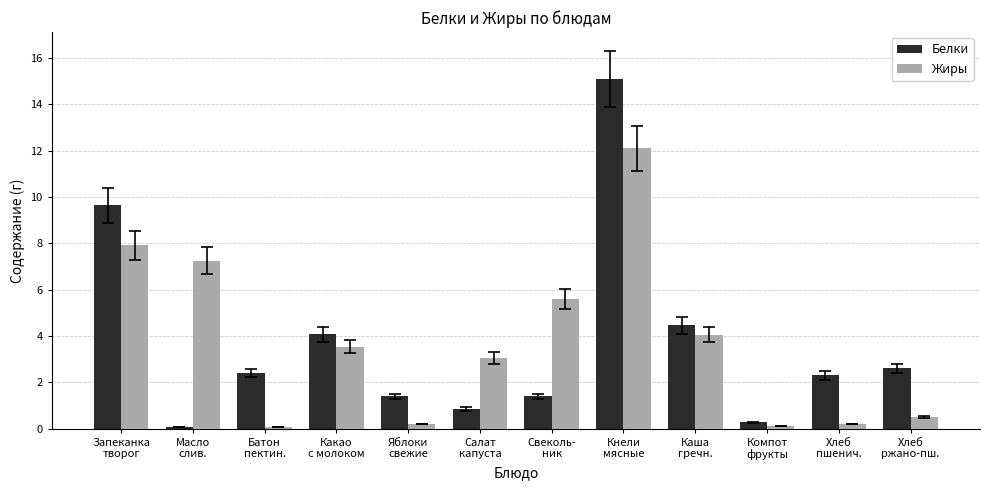

Rank the series by their maximum value, from lowest to highest.

Жиры, Белки